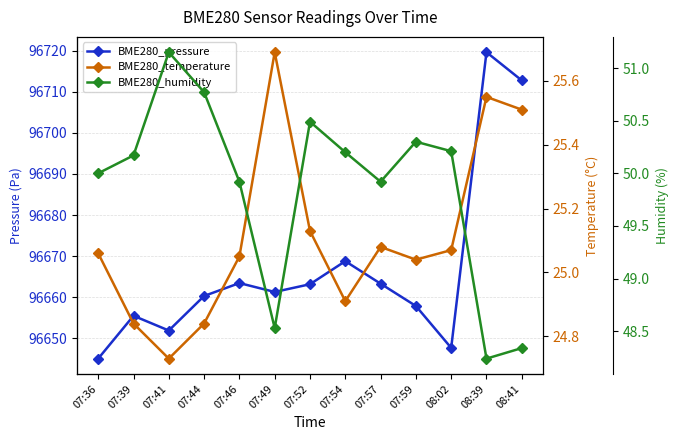

Reading left to right, transcribe all the data shown in this chart.

BME280_pressure: 07:36=96645.1	07:39=96655.5	07:41=96651.9	07:44=96660.3	07:46=96663.4	07:49=96661.3	07:52=96663.2	07:54=96668.8	07:57=96663.3	07:59=96657.9	08:02=96647.7	08:39=96719.6	08:41=96712.7
BME280_temperature: 07:36=25.1	07:39=24.8	07:41=24.7	07:44=24.8	07:46=25.1	07:49=25.7	07:52=25.1	07:54=24.9	07:57=25.1	07:59=25.0	08:02=25.1	08:39=25.6	08:41=25.5
BME280_humidity: 07:36=50.0	07:39=50.2	07:41=51.1	07:44=50.8	07:46=49.9	07:49=48.5	07:52=50.5	07:54=50.2	07:57=49.9	07:59=50.3	08:02=50.2	08:39=48.2	08:41=48.3